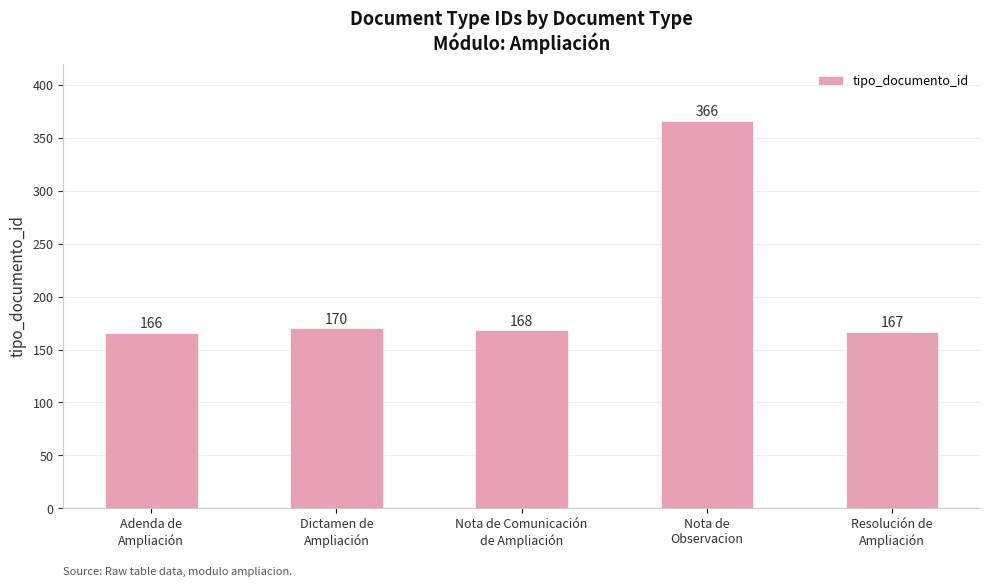

The chart shows a value of 170 at Dictamen de
Ampliación. True or false?

True